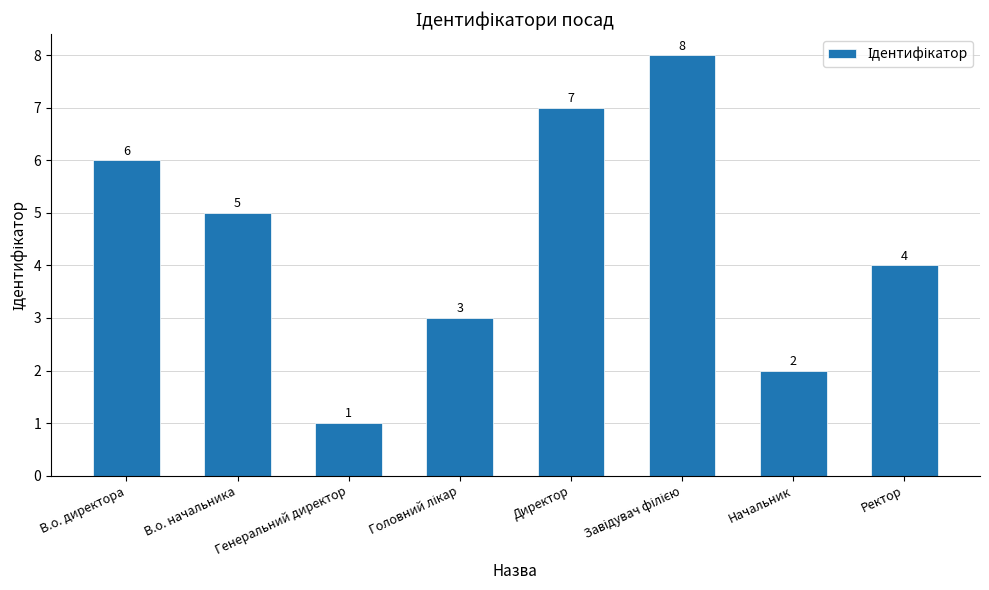

Reading left to right, what are all the values shown in this chart?

6	5	1	3	7	8	2	4